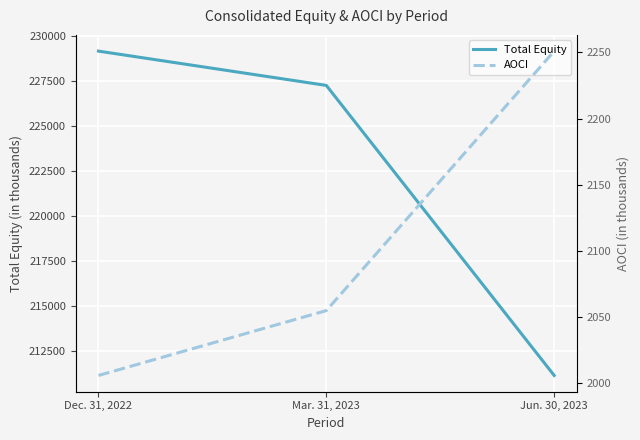

What is the difference between the maximum and minimum values in the Total Equity series?

18023